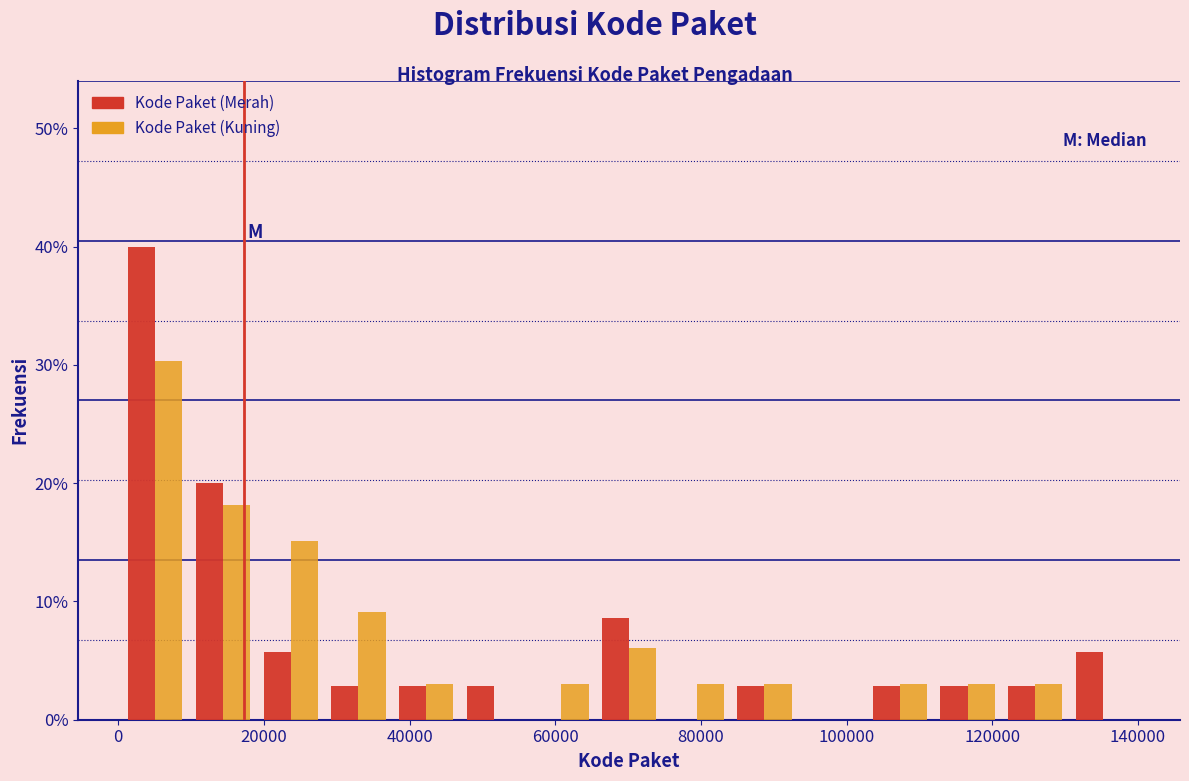

Reading left to right, list every range on the x-axis with the height of the bar of each series over it. Neither the bar edges nor the heights are printed on the chart, so give them approximately, as read against the axes.

0 to 10000: Kode Paket (Merah)=40	Kode Paket (Kuning)=30
10000 to 20000: Kode Paket (Merah)=20	Kode Paket (Kuning)=18
20000 to 28000: Kode Paket (Merah)=6	Kode Paket (Kuning)=15
28000 to 38000: Kode Paket (Merah)=3	Kode Paket (Kuning)=9
38000 to 46000: Kode Paket (Merah)=3	Kode Paket (Kuning)=3
46000 to 56000: Kode Paket (Merah)=3	Kode Paket (Kuning)=0
56000 to 66000: Kode Paket (Merah)=0	Kode Paket (Kuning)=3
66000 to 74000: Kode Paket (Merah)=9	Kode Paket (Kuning)=6
74000 to 84000: Kode Paket (Merah)=0	Kode Paket (Kuning)=3
84000 to 94000: Kode Paket (Merah)=3	Kode Paket (Kuning)=3
94000 to 102000: Kode Paket (Merah)=0	Kode Paket (Kuning)=0
102000 to 112000: Kode Paket (Merah)=3	Kode Paket (Kuning)=3
112000 to 122000: Kode Paket (Merah)=3	Kode Paket (Kuning)=3
122000 to 130000: Kode Paket (Merah)=3	Kode Paket (Kuning)=3
130000 to 140000: Kode Paket (Merah)=6	Kode Paket (Kuning)=0